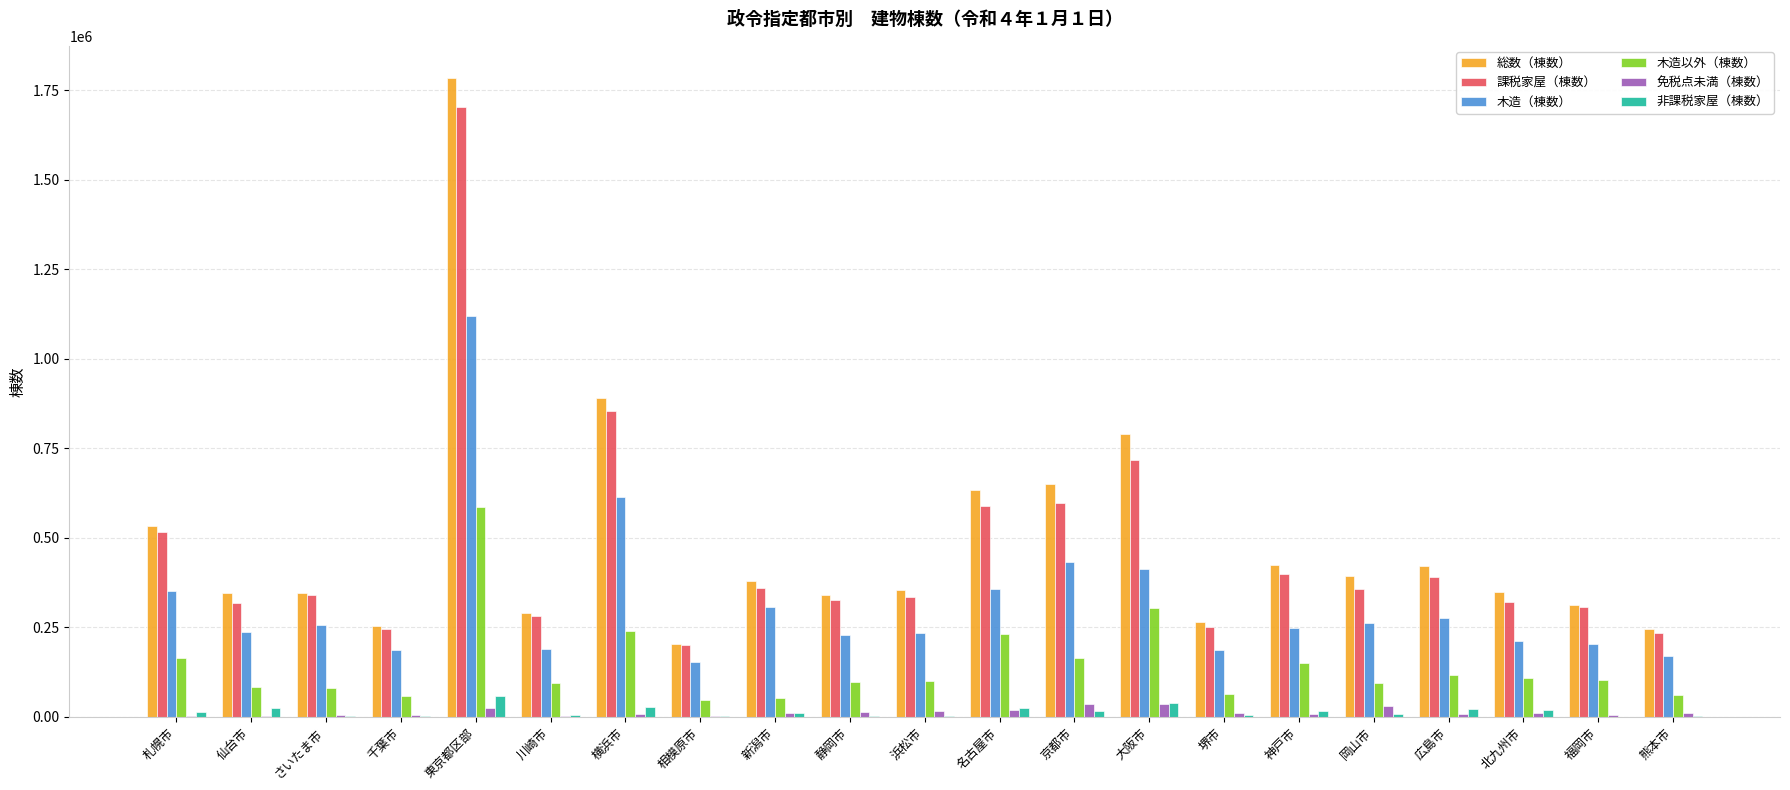

What is the sum of all 木造以外（棟数） values?

3005292